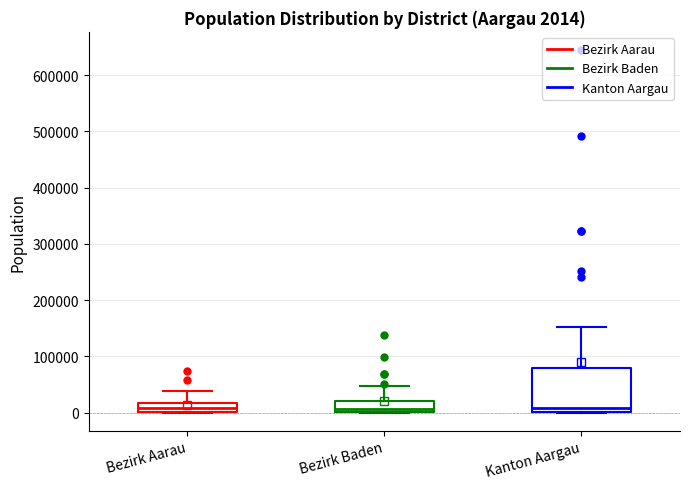

Which box is the tallest, from its lower edge to its upper edge?

Kanton Aargau